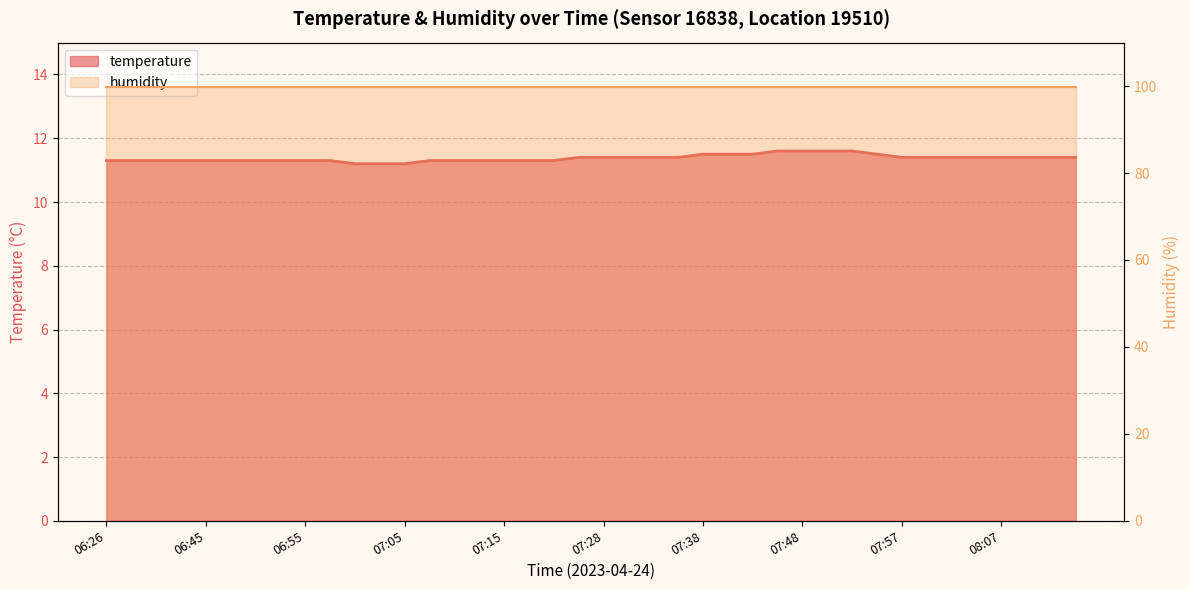

Where is the data nearest to the value 11?

07:00